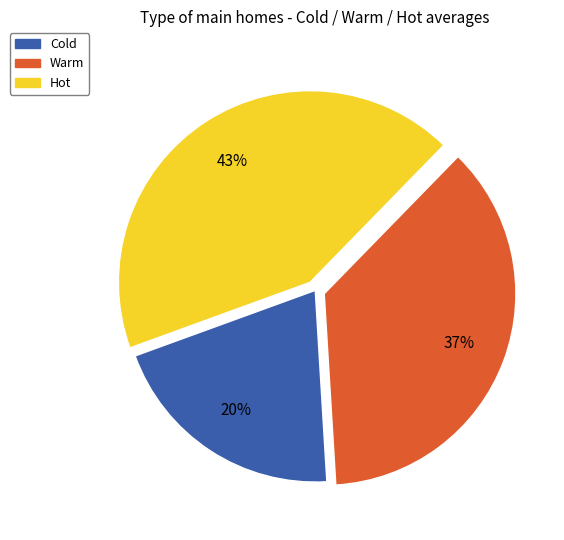

Rank the categories by value from lowest to highest.

Cold, Warm, Hot